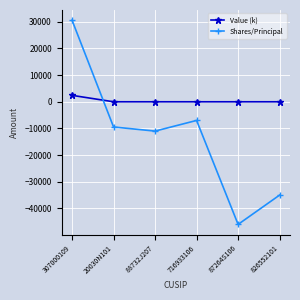

How many interior local valleys does the Shares/Principal series have?

2